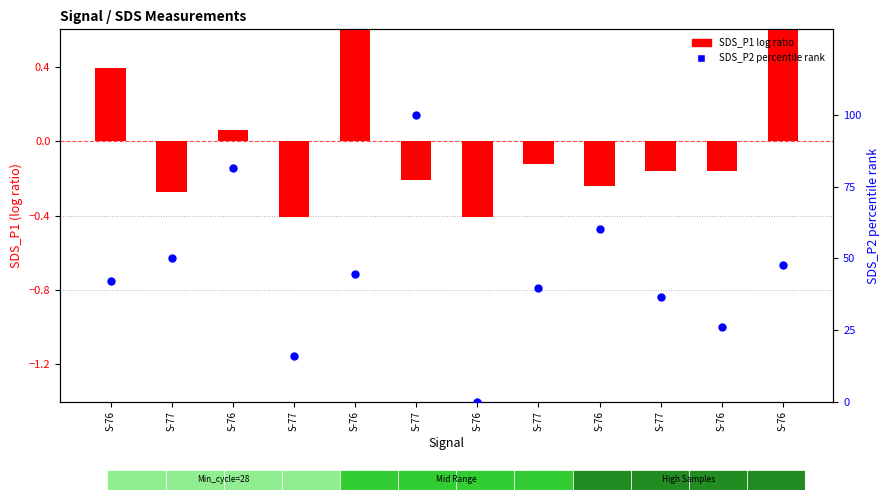

Is the value of SDS_P2 (percentile rank) at S-76 greater than the value of SDS_P1 (log ratio) at S-76?

Yes